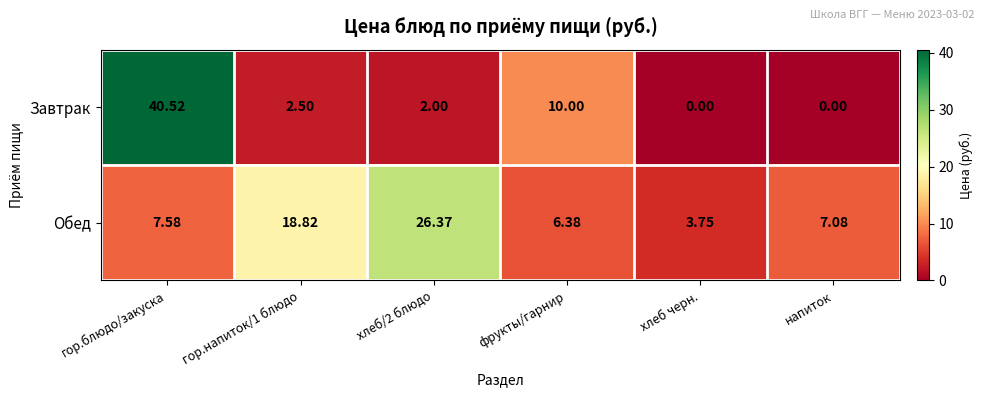

Which series has the largest total across all categories?

Обед